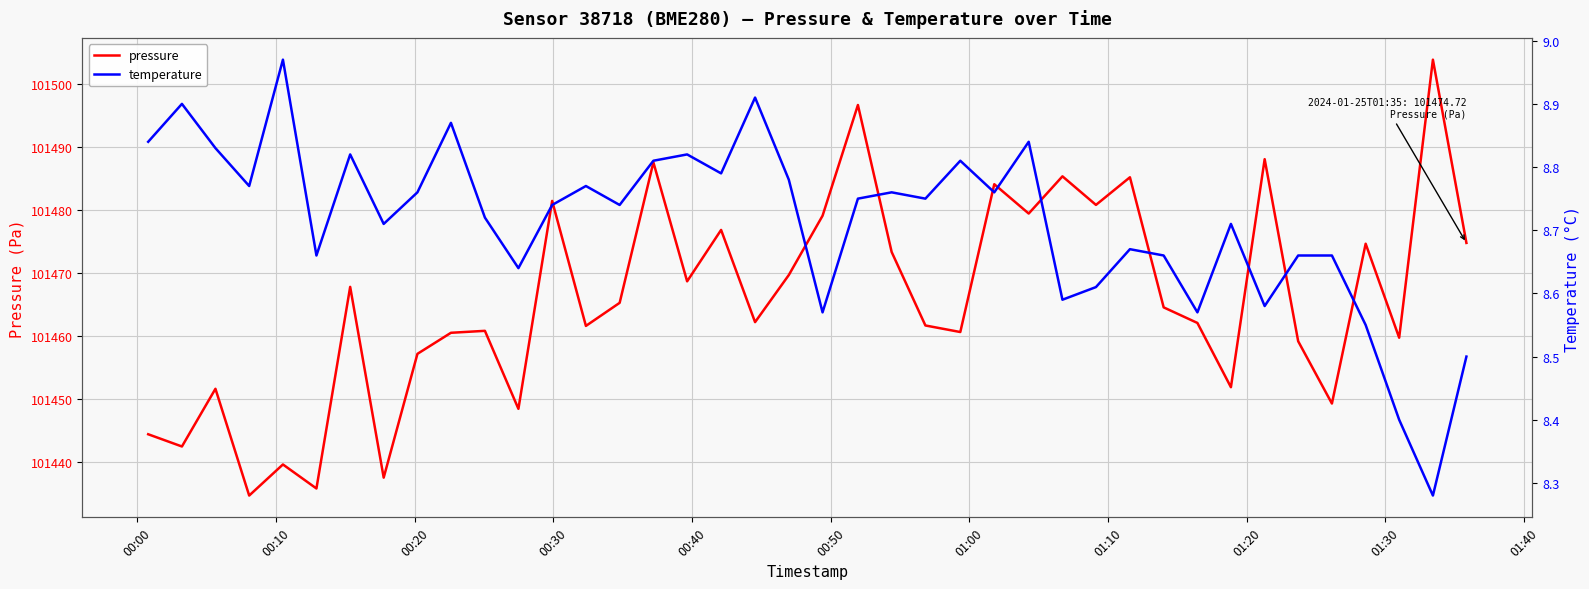

What is the sum of all pressure values?

4058626.6